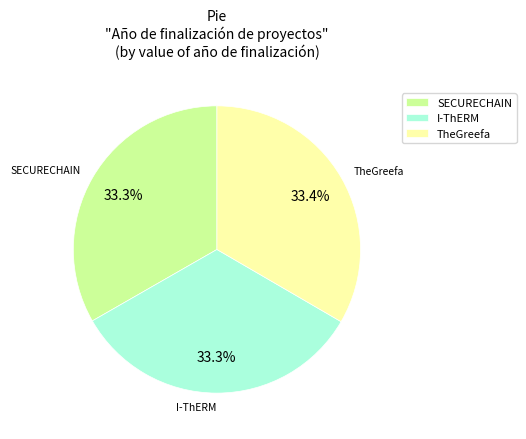

Combined, do SECURECHAIN and I-ThERM account for over 50%?

Yes